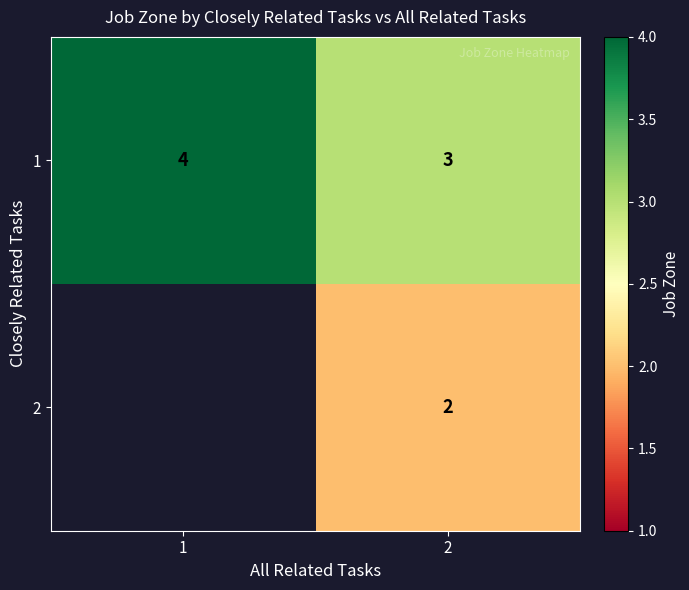

At how many categories does at least one series exceed 3?

1